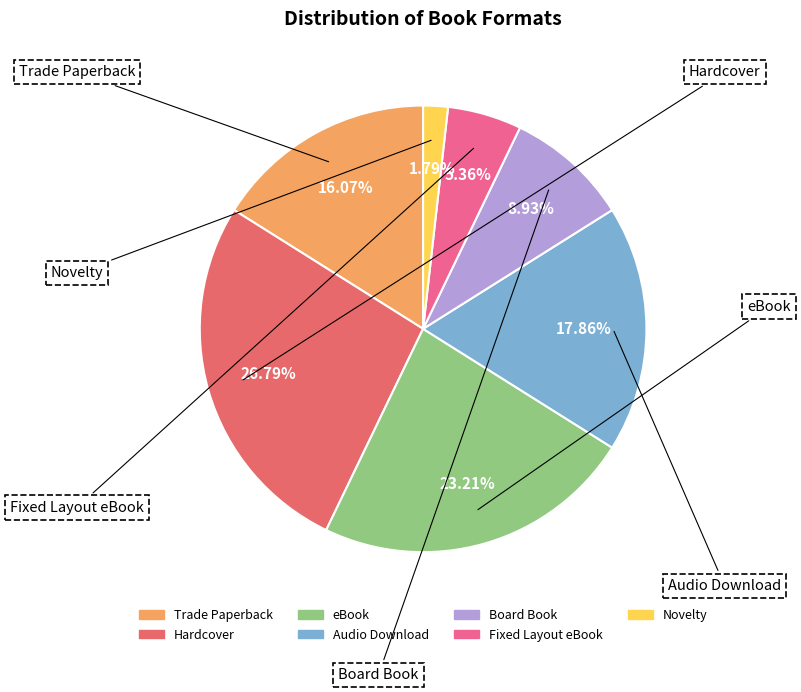

Approximately how many times larger is the value at Hardcover compared to eBook?

1.2